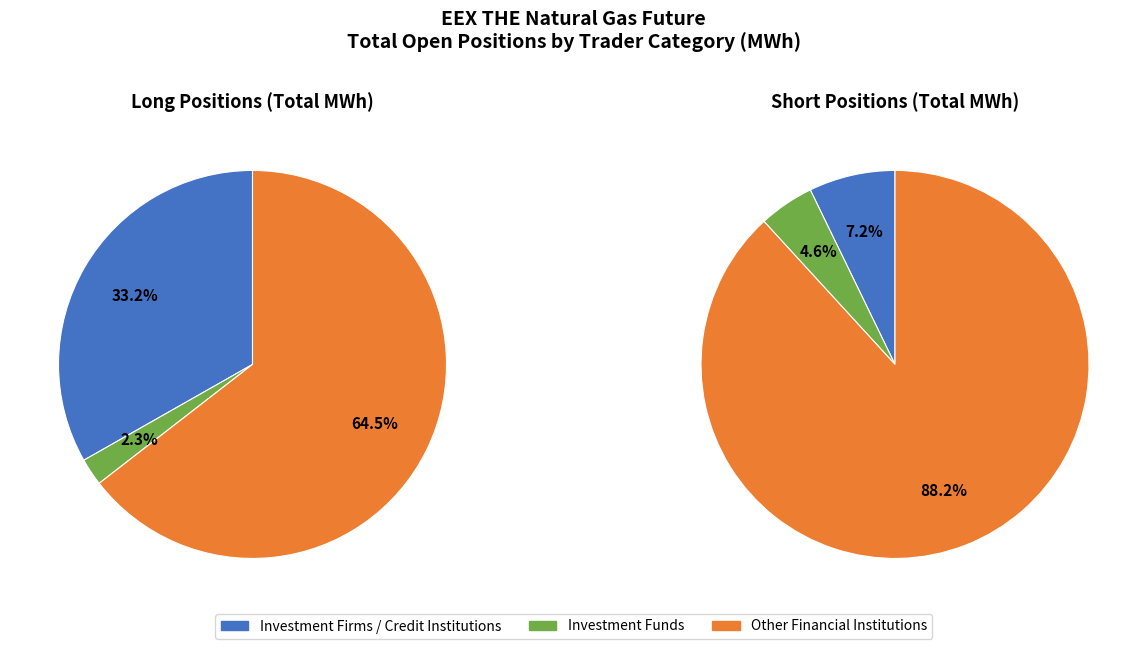

Which slice is the smallest?

Investment Funds Long